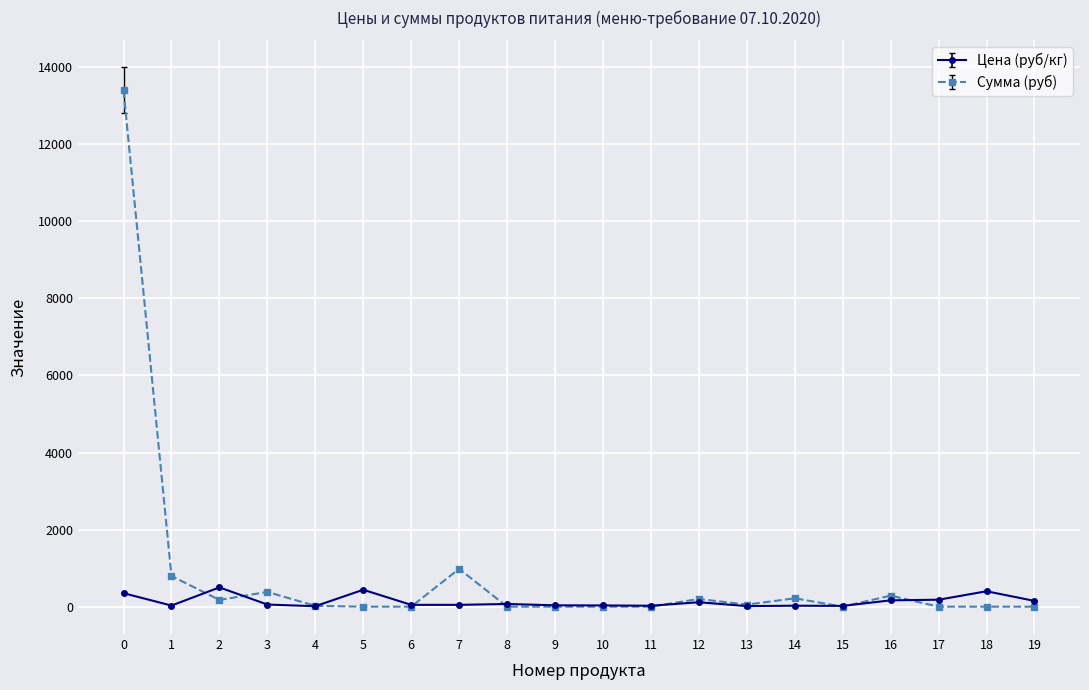

Rank the series by their average value, from lowest to highest.

Цена (руб/кг), Сумма (руб)